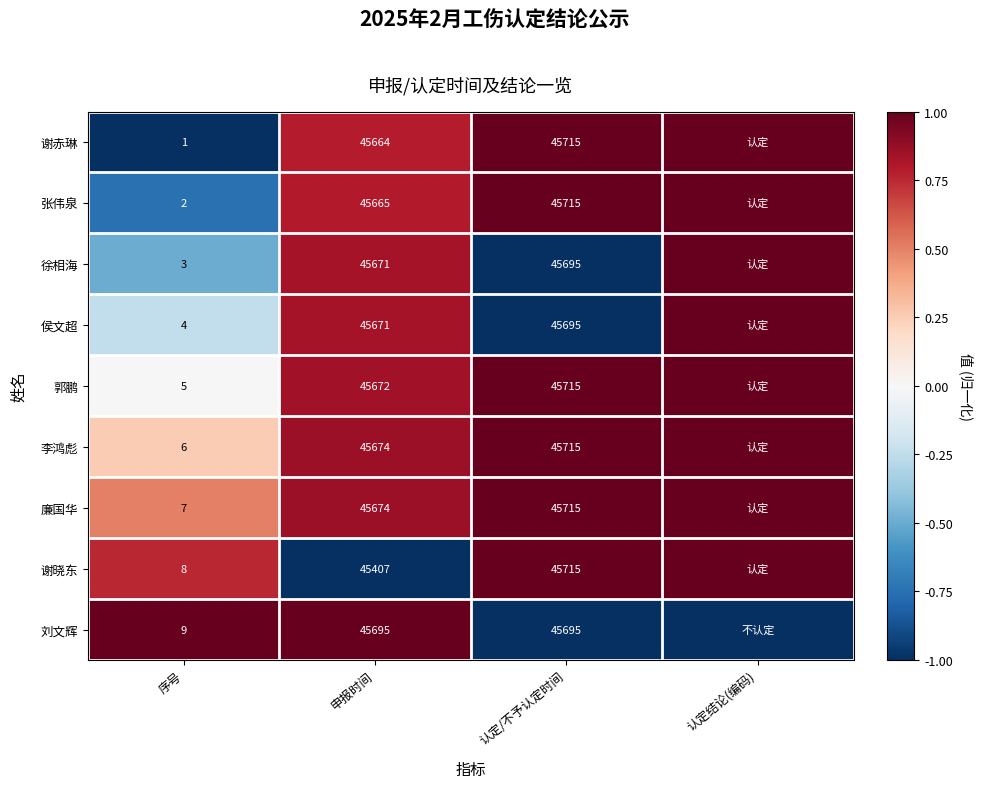

Between 序号 and 认定/不予认定时间, which is larger?

认定/不予认定时间